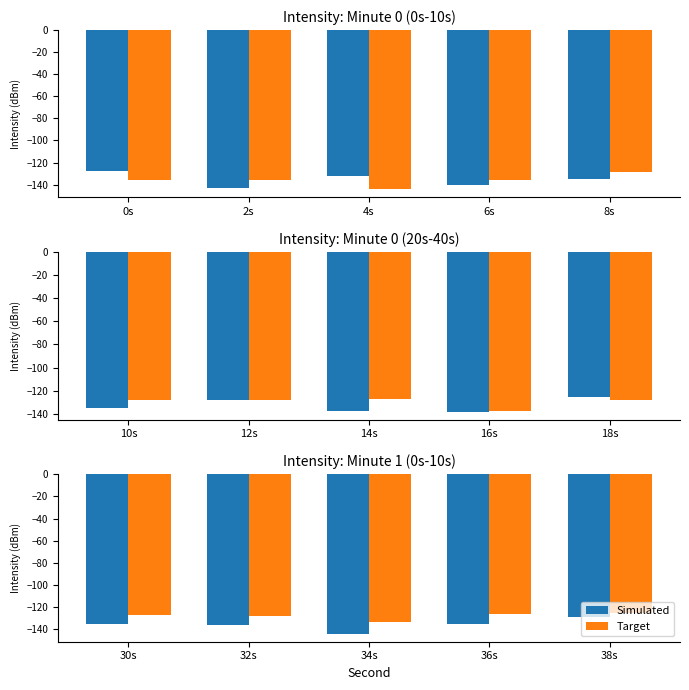

What are all the series names shown in the legend?

Simulated, Target